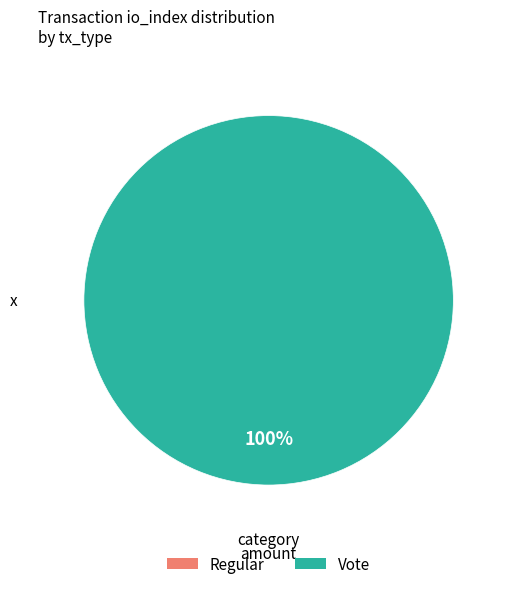

True or false: Vote accounts for 100% of the total.

True